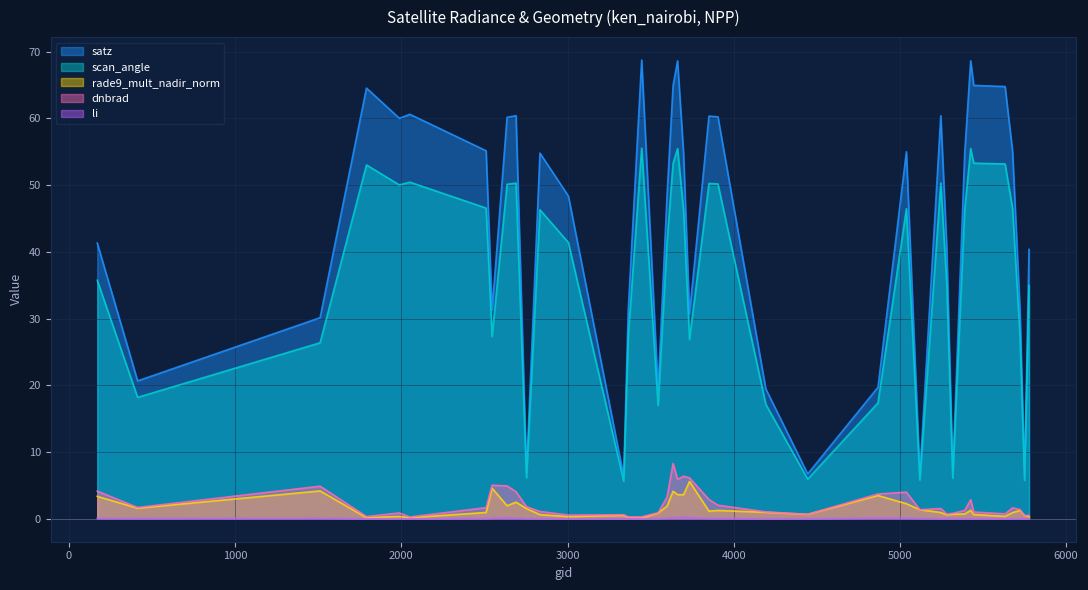

How many series are shown in this chart?

5